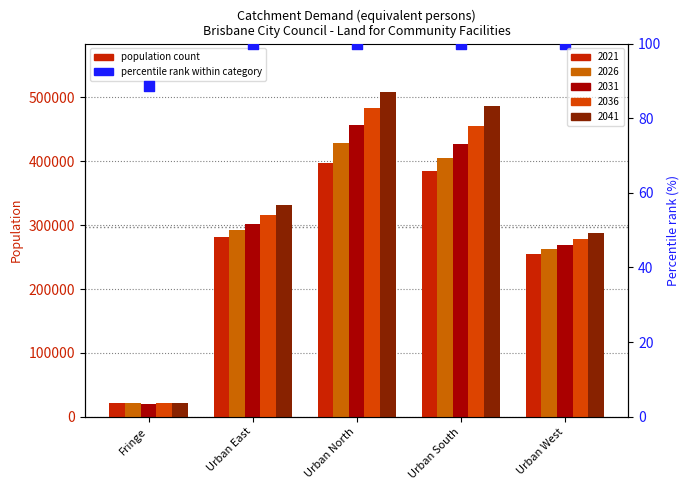

What is the change in value from Fringe to Urban South?

+11.4